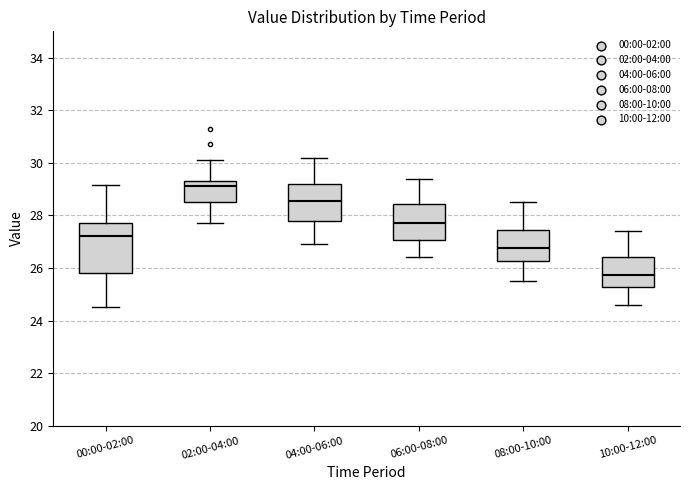

Reading left to right, read every box against the y-axis: the position of its median line, the range the box covers, and the ends of its whiskers. The values are not printed on the chart, so give them approximately, as read against the axis.

00:00-02:00: median 27.2, box 25.8 to 27.8, whiskers 24.6 to 29.2
02:00-04:00: median 29.2, box 28.6 to 29.4, whiskers 27.8 to 30.2
04:00-06:00: median 28.6, box 27.8 to 29.2, whiskers 27.0 to 30.2
06:00-08:00: median 27.8, box 27.0 to 28.4, whiskers 26.4 to 29.4
08:00-10:00: median 26.8, box 26.2 to 27.4, whiskers 25.6 to 28.6
10:00-12:00: median 25.8, box 25.2 to 26.4, whiskers 24.6 to 27.4